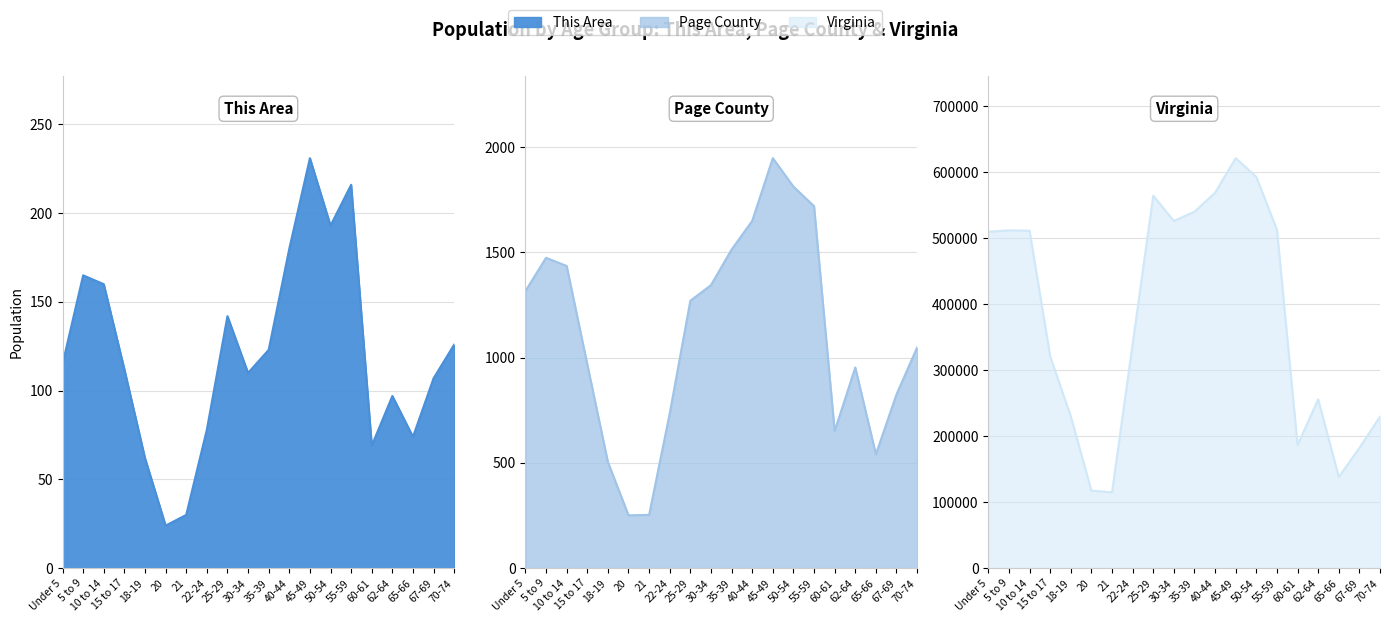

How many interior local valleys does the Page County line series have?

3